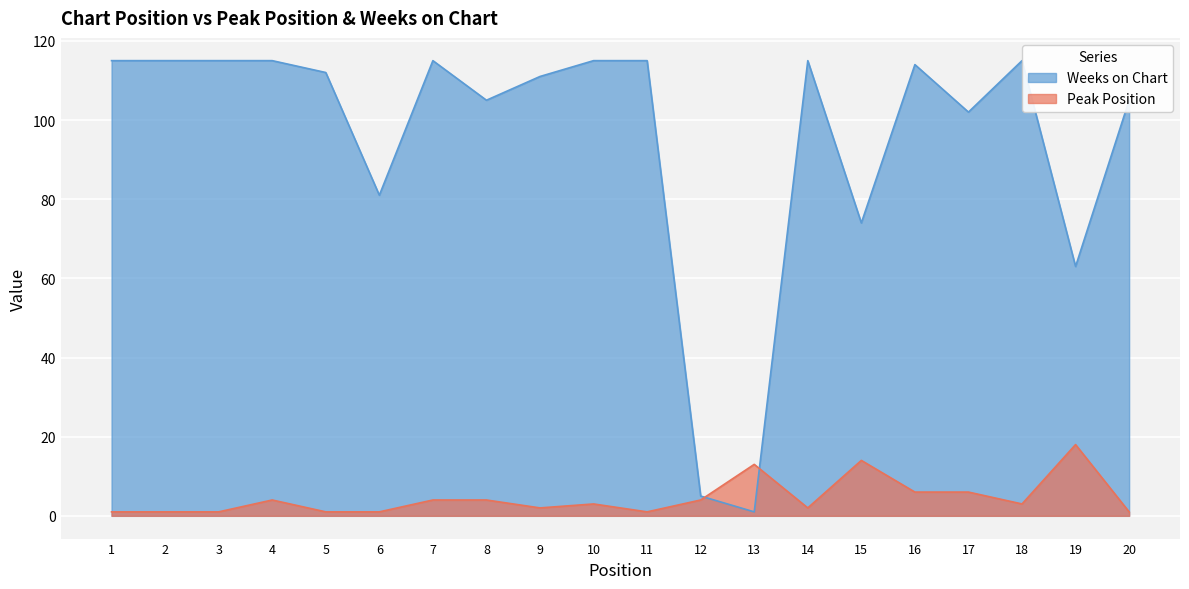

At how many categories does at least one series exceed 82?

15